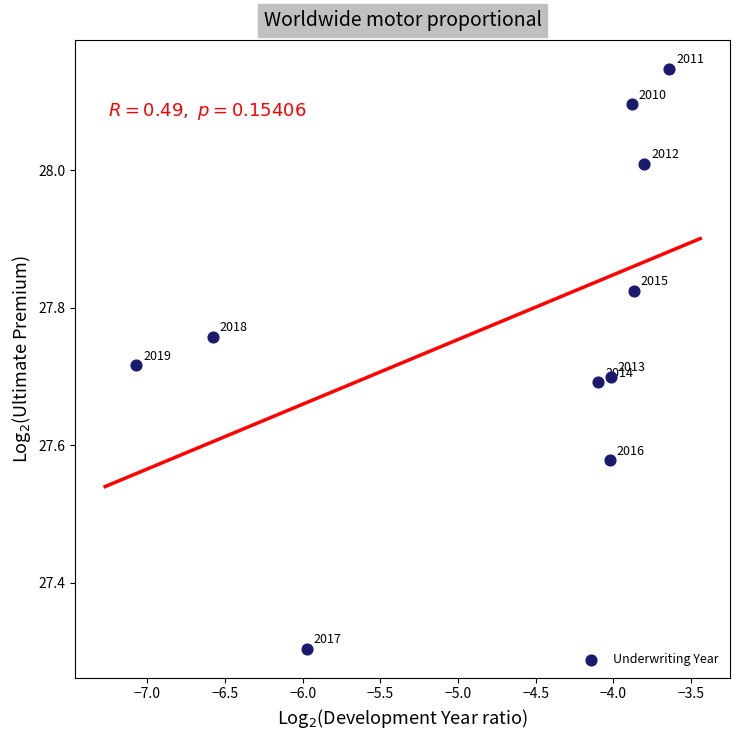

What Y value in the scatter plot is closest to 27?

27.3